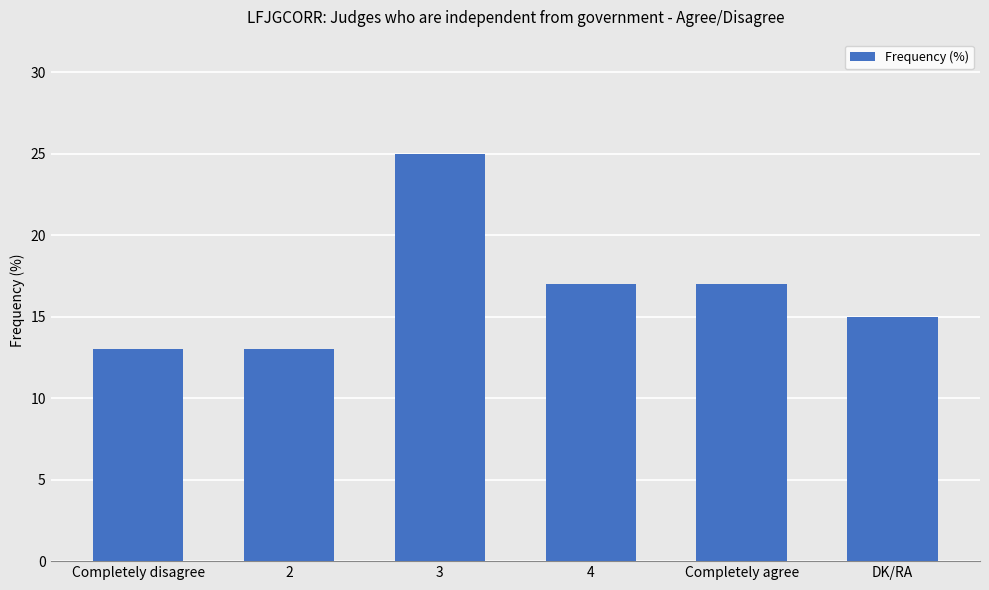

What is the average value?

17